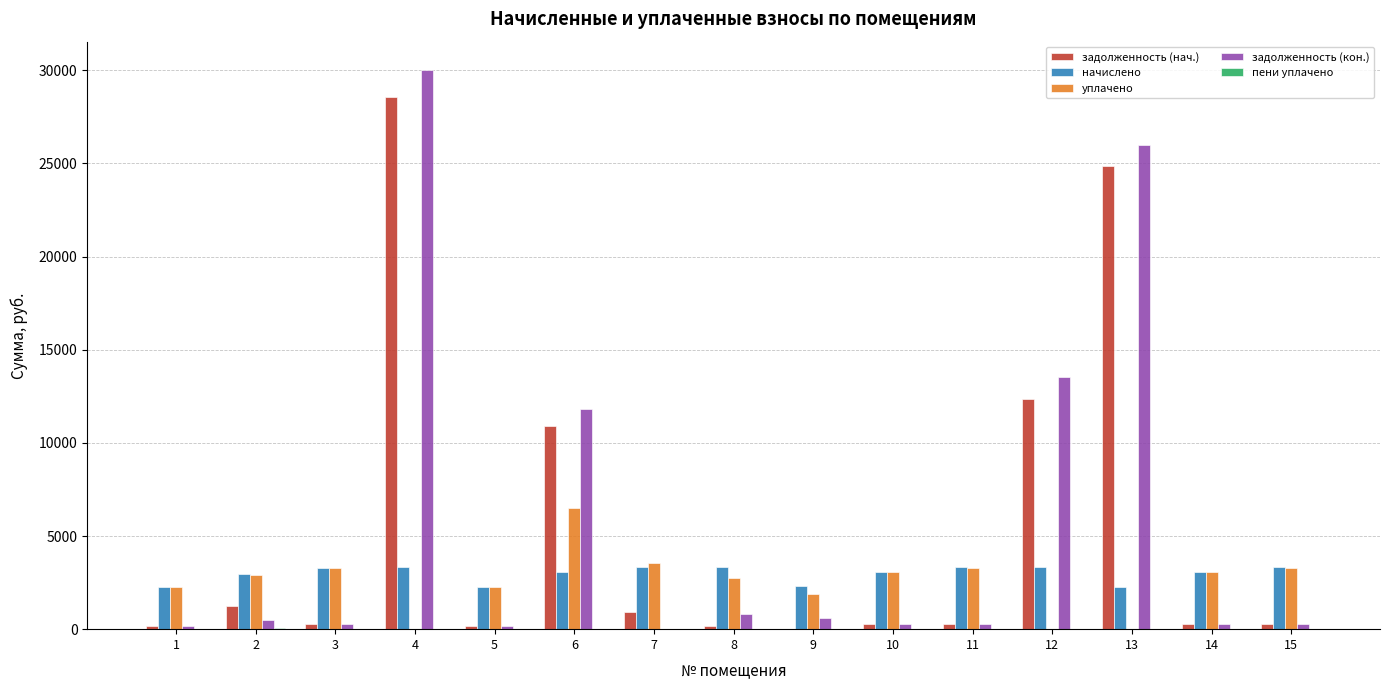

True or false: начислено has a value of 671.8 at 13.

False